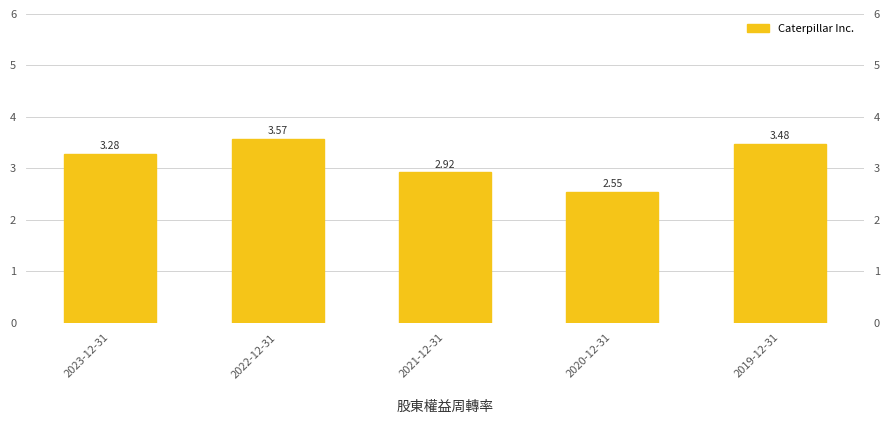

What is the label of the 2nd bar from the right?

2020-12-31